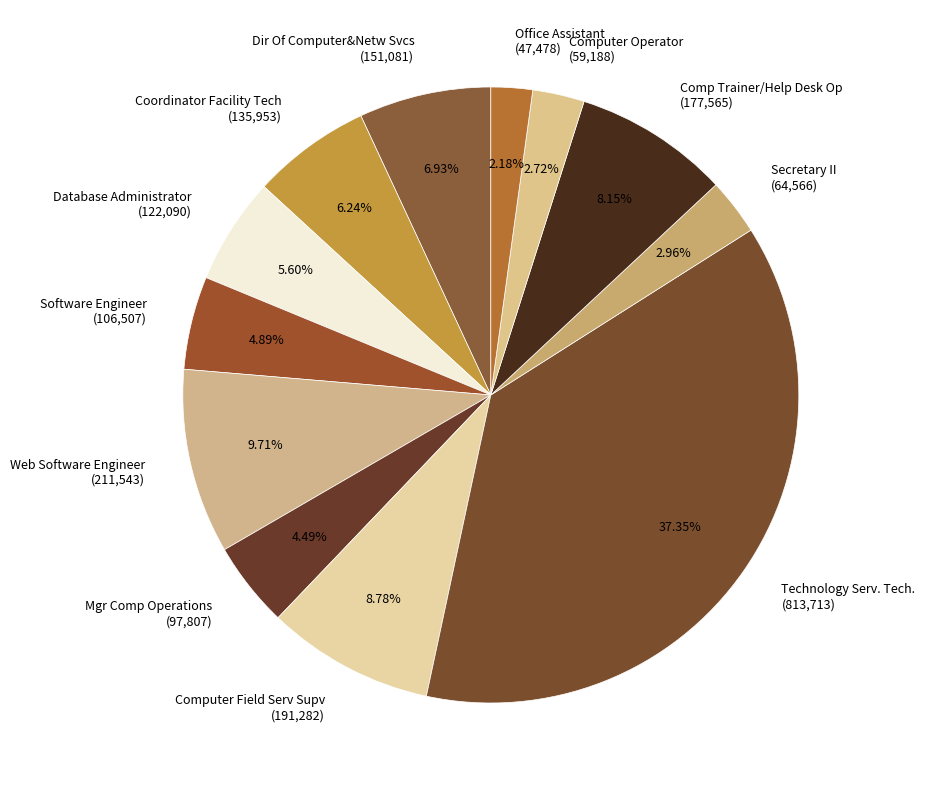

To the nearest percent, what portion does Software Engineer represent?

5%